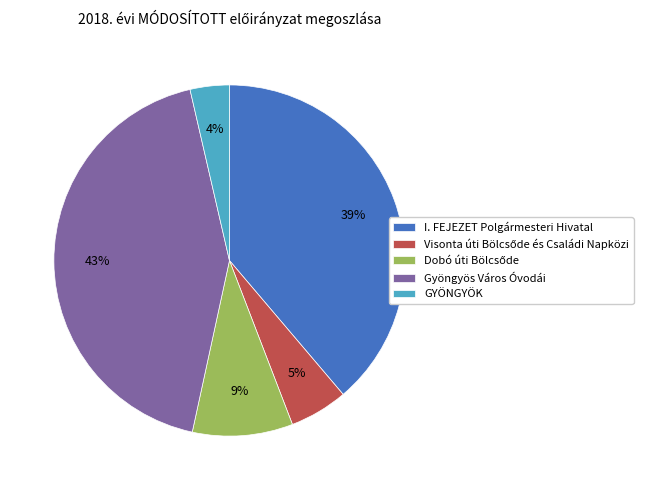

Does I. FEJEZET Polgármesteri Hivatal account for over 50% of the chart?

No